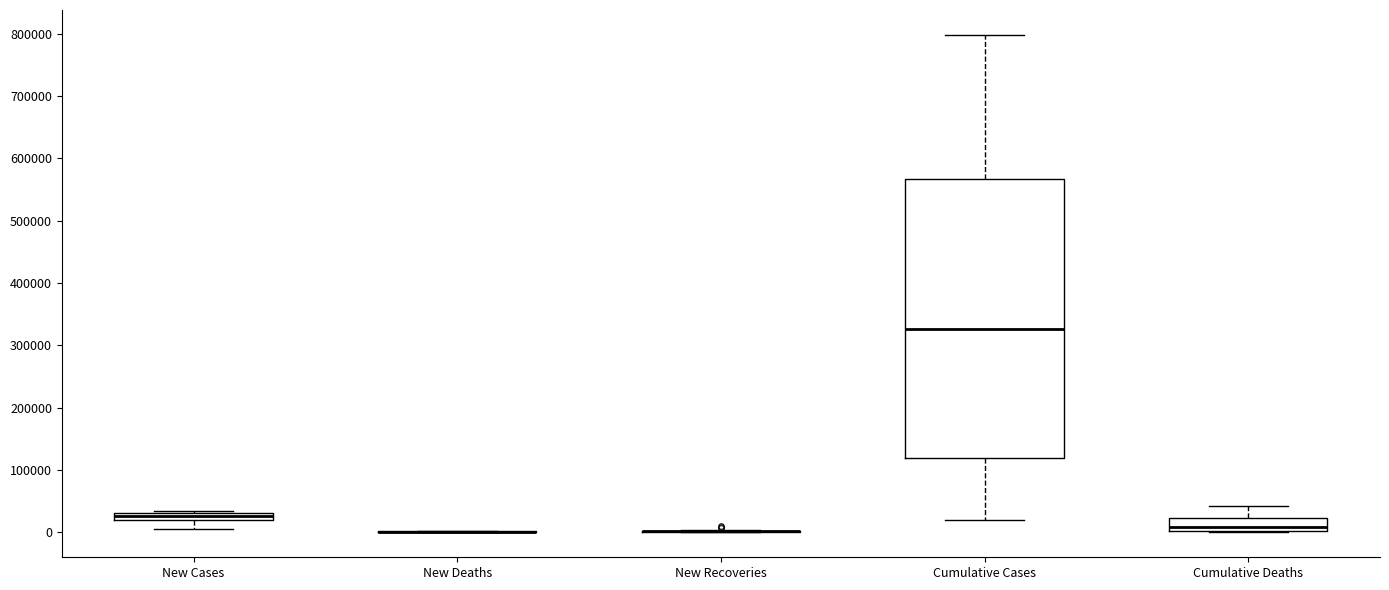

Where does the median line of the box for Cumulative Deaths sit on the y-axis? The values are not printed on the chart, so give them approximately, as read against the axis.

10000